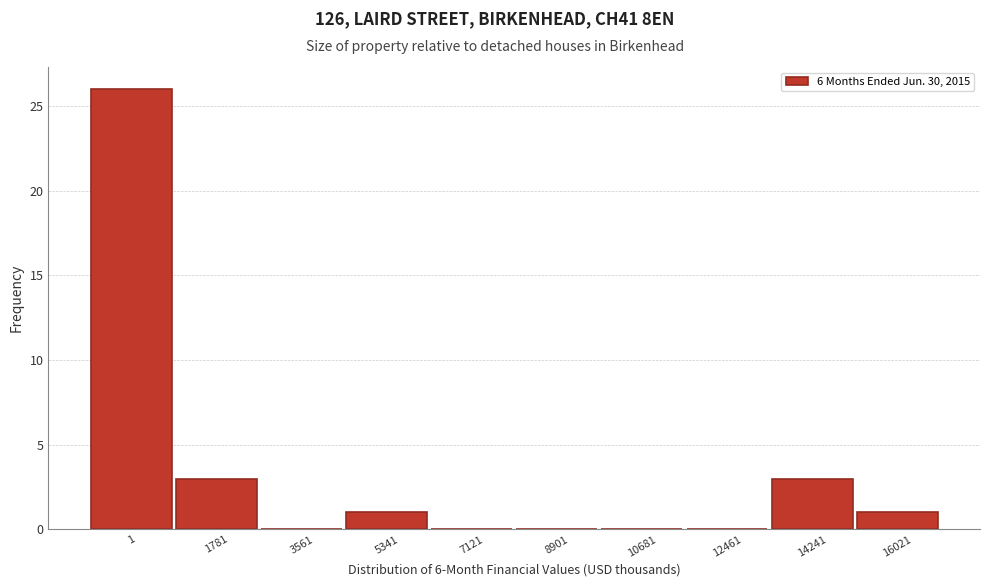

Reading left to right, extract all data points from this chart.

1=26	1781=3	3561=0	5341=1	7121=0	8901=0	10681=0	12461=0	14241=3	16021=1